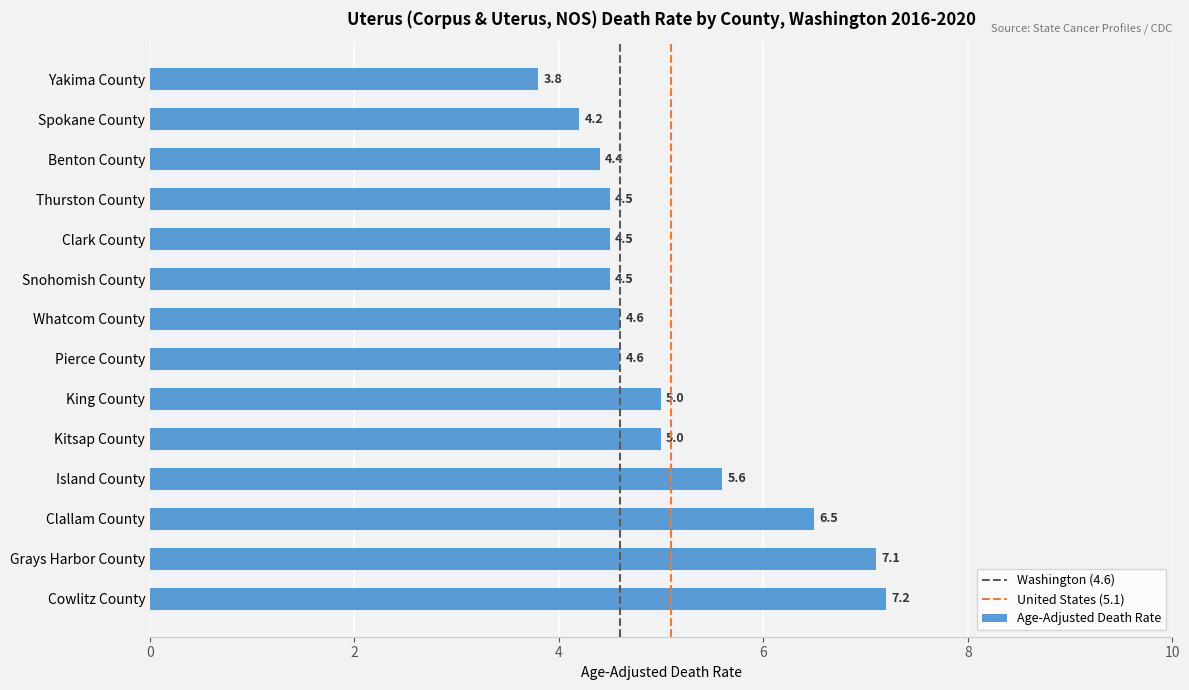

Which category has the highest value across all series?

Cowlitz County